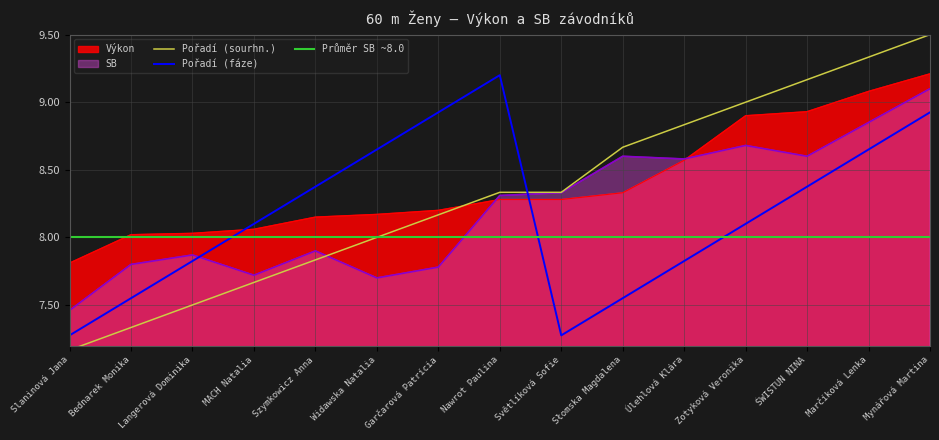

How many times do Pořadí (fáze) and Pořadí (sourhn.) cross each other?

1